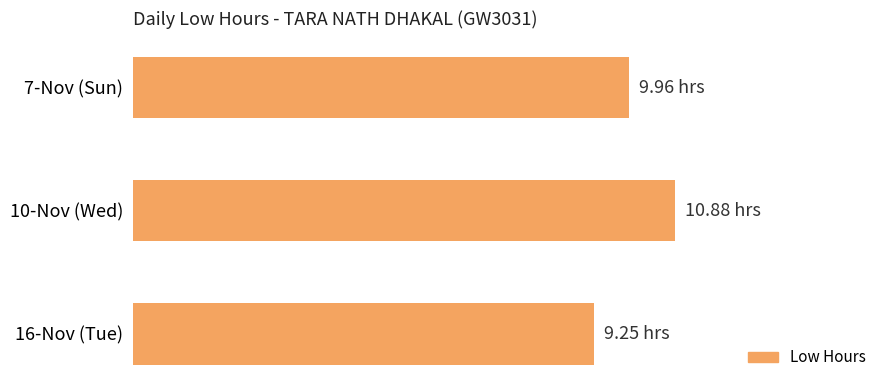

What is the average value?

10.0